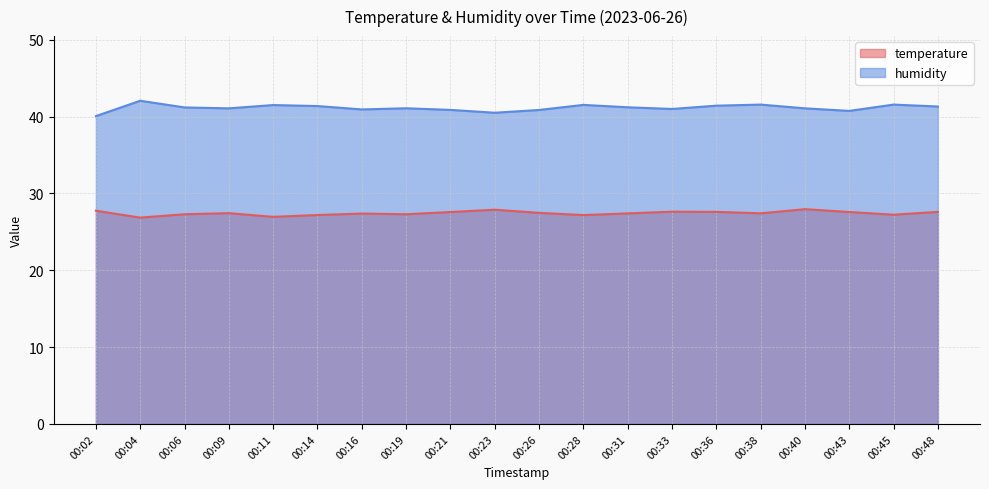

Reading left to right, extract all data points from this chart.

temperature: 27.8	26.9	27.3	27.4	26.9	27.2	27.4	27.3	27.6	27.9	27.5	27.2	27.4	27.6	27.6	27.4	27.9	27.6	27.2	27.6
humidity: 40.1	42.1	41.2	41.1	41.5	41.4	40.9	41.1	40.9	40.5	40.9	41.5	41.2	41.0	41.4	41.6	41.1	40.7	41.6	41.3